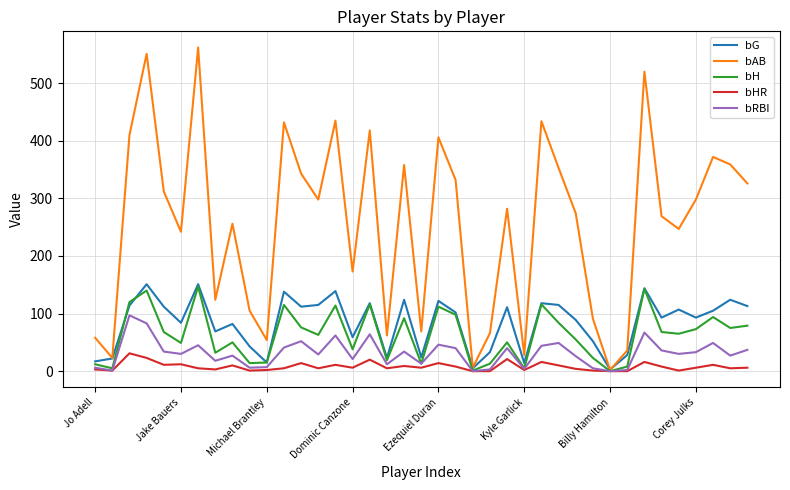

What is the greatest value displayed?

562